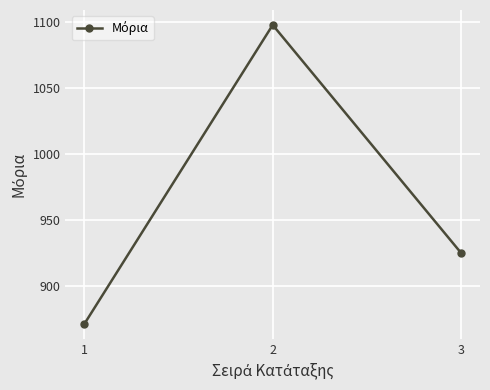

How many values are below 925?

1